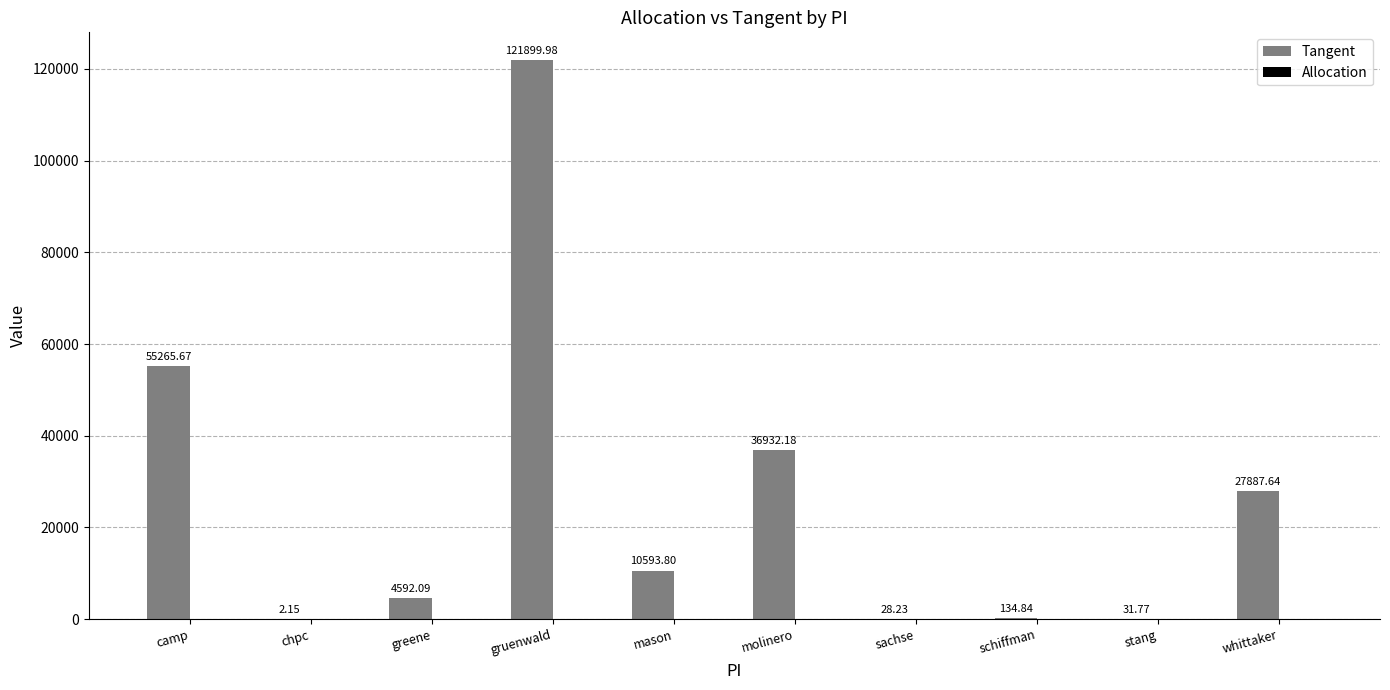

Between schiffman and mason, which is larger?

mason